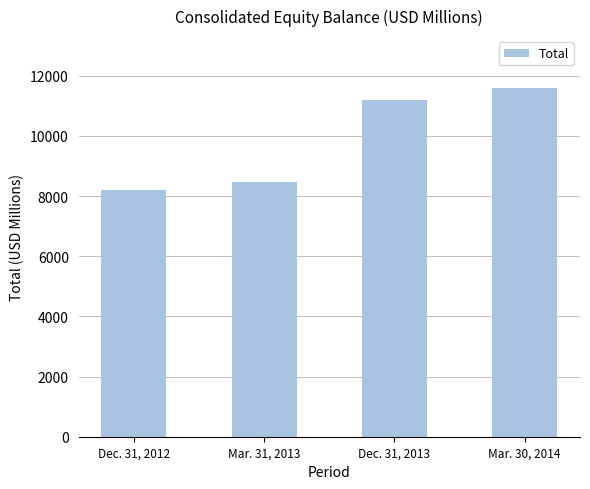

How many bars are there in total?

4